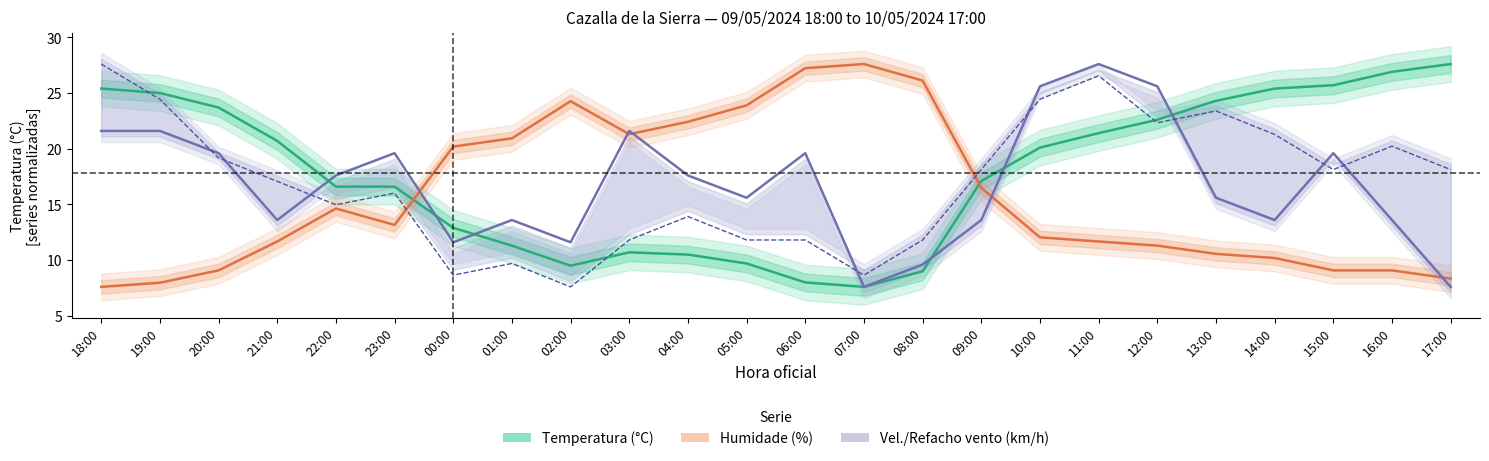

Where is the first local minimum for Vel. vento (km/h)?

21:00